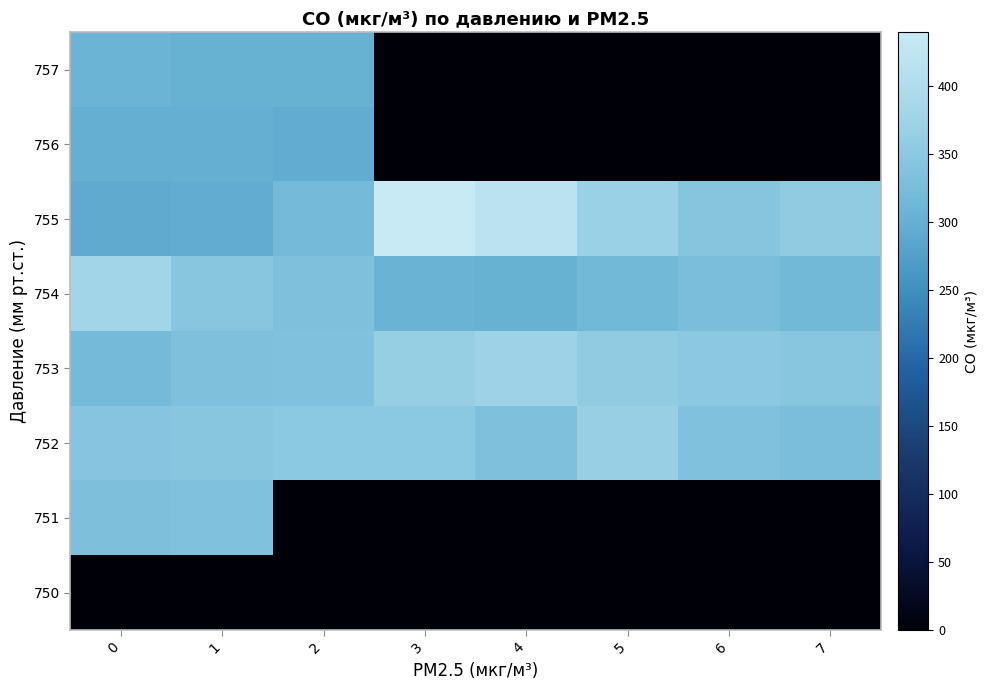

Reading left to right, extract all data points from this chart.

757: 0=307.0	1=302.0	2=302.6	3=0.0	4=0.0	5=0.0	6=0.0	7=0.0
756: 0=299.6	1=299.5	2=295.4	3=0.0	4=0.0	5=0.0	6=0.0	7=0.0
755: 0=293.0	1=295.3	2=320.3	3=439.1	4=417.6	5=370.2	6=344.0	7=355.1
754: 0=379.9	1=345.0	2=333.0	3=305.4	4=302.5	5=317.3	6=328.4	7=315.9
753: 0=320.5	1=333.8	2=336.1	3=363.6	4=373.5	5=356.4	6=351.2	7=346.4
752: 0=341.9	1=346.4	2=349.7	3=348.3	4=334.2	5=366.8	6=334.9	7=329.2
751: 0=331.6	1=335.8	2=0.0	3=0.0	4=0.0	5=0.0	6=0.0	7=0.0
750: 0=0.0	1=0.0	2=0.0	3=0.0	4=0.0	5=0.0	6=0.0	7=0.0